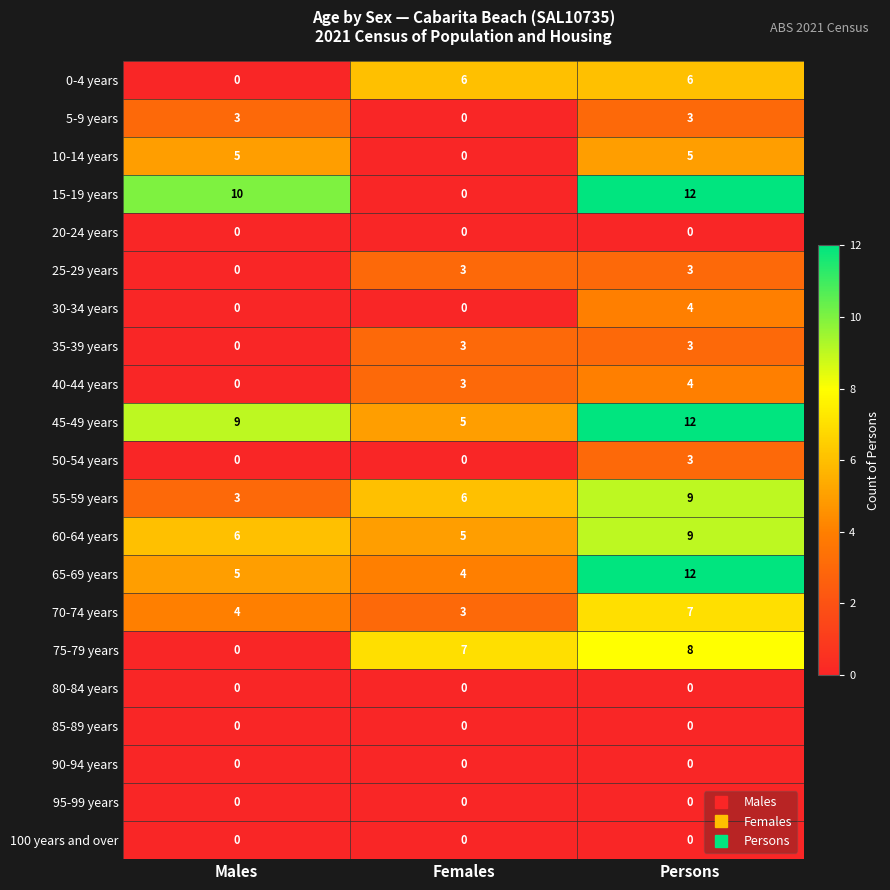

What is the difference between the 50-54 years values at Persons and Females?

3